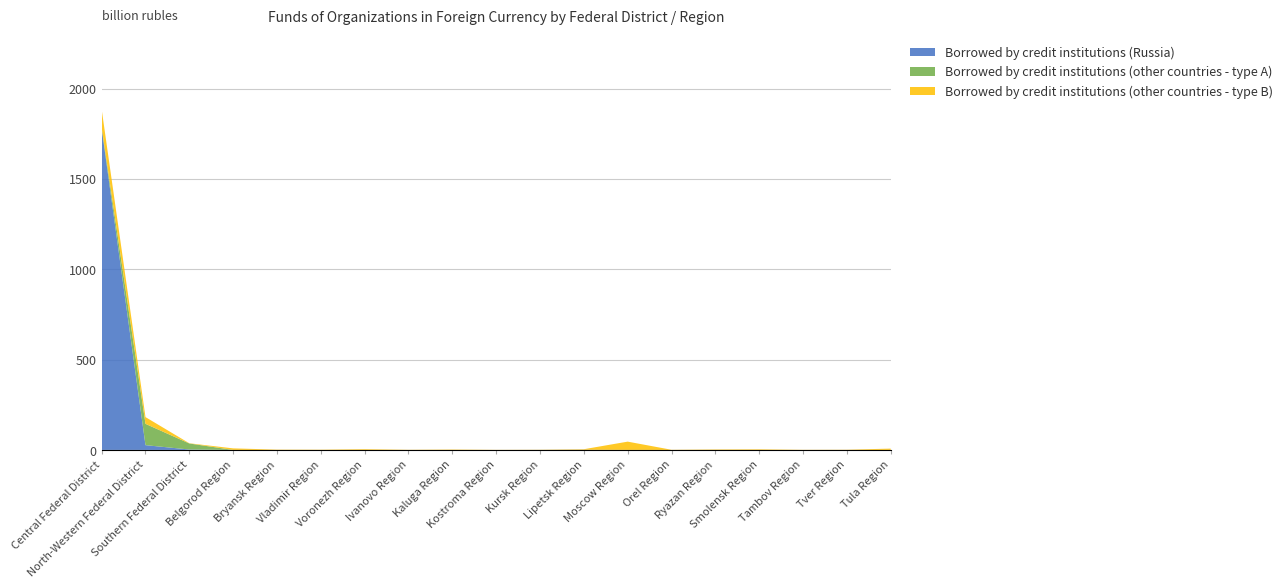

What is the highest value of the Borrowed by credit institutions (Russia) series?

1779.5